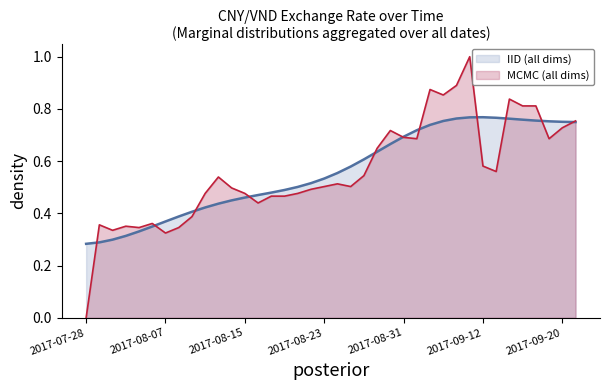

List the labels in order of value, largest first.

2017-09-08, 2017-09-07, 2017-09-05, 2017-09-06, 2017-09-14, 2017-09-15, 2017-09-18, 2017-09-21, 2017-09-20, 2017-08-30, 2017-08-31, 2017-09-01, 2017-09-19, 2017-08-29, 2017-09-12, 2017-09-13, 2017-08-28, 2017-08-11, 2017-08-24, 2017-08-23, 2017-08-25, 2017-08-14, 2017-08-22, 2017-08-10, 2017-08-15, 2017-08-21, 2017-08-17, 2017-08-18, 2017-08-16, 2017-08-09, 2017-08-04, 2017-07-31, 2017-08-02, 2017-08-03, 2017-08-08, 2017-08-01, 2017-08-07, 2017-07-28